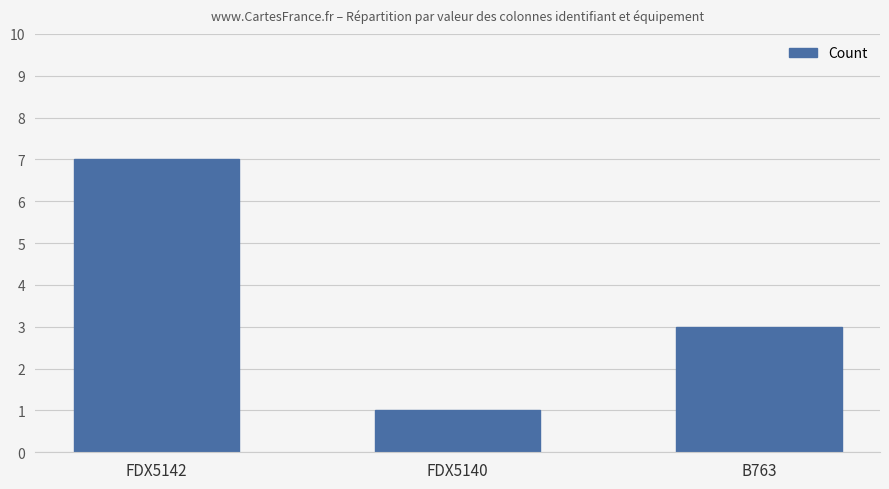

How many values are below 3?

1